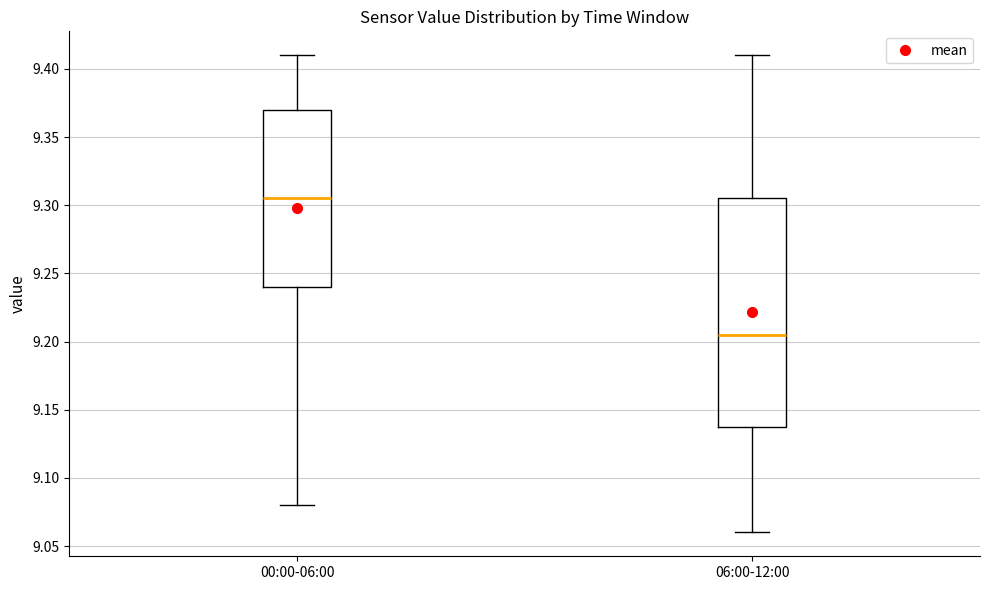

Which box is the tallest, from its lower edge to its upper edge?

06:00-12:00